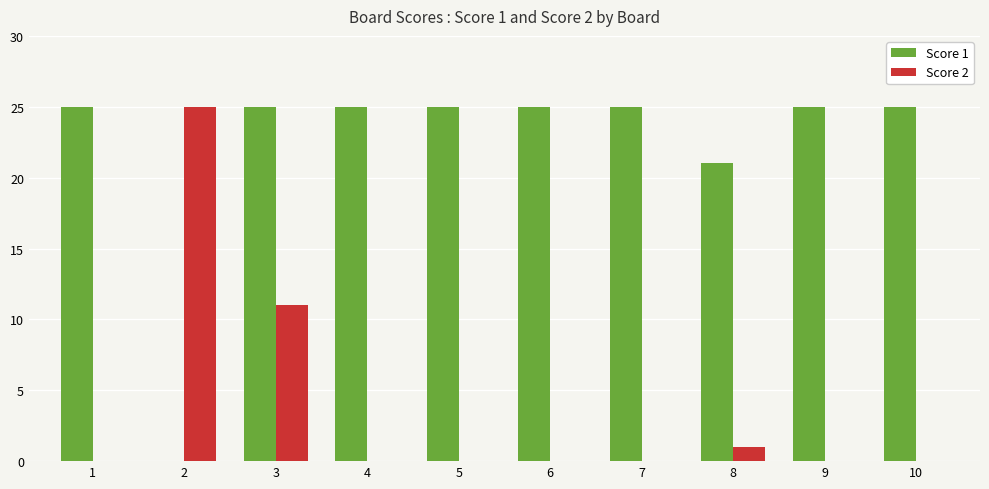

Which series has the largest total across all categories?

Score 1